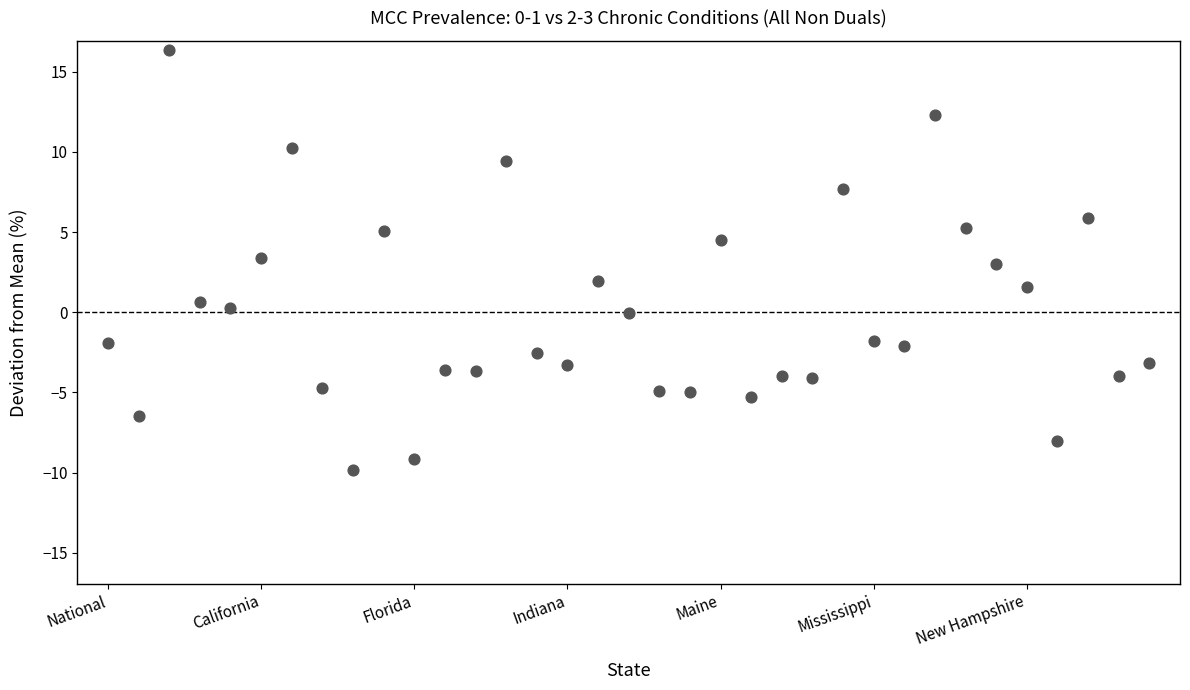

What is the range of Y values (max minus min)?

26.1